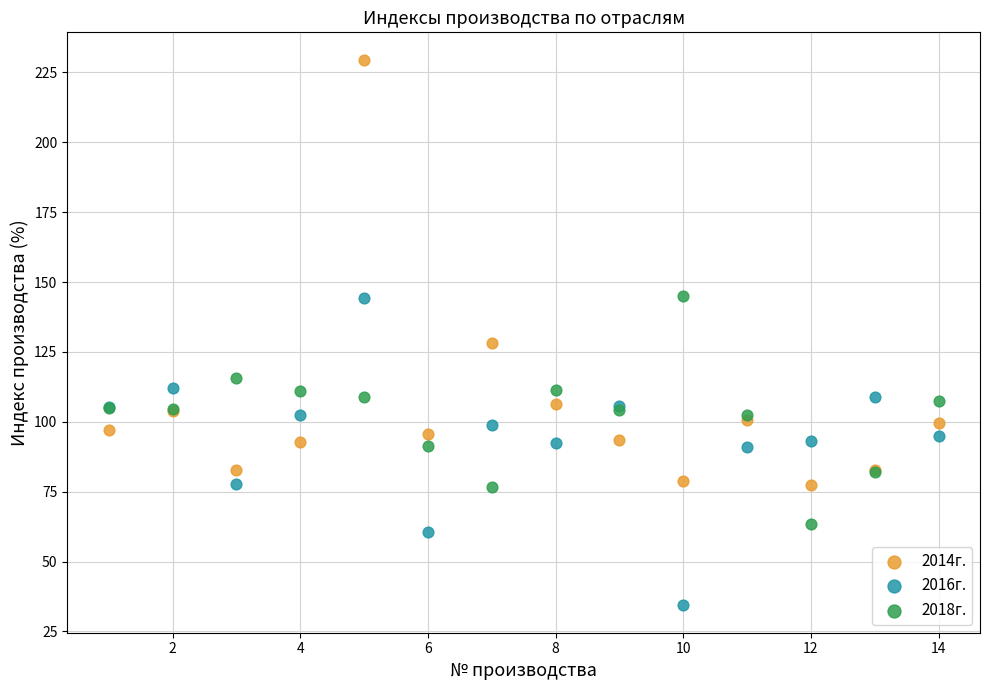

Which series contains the lowest Y value?

2016г.